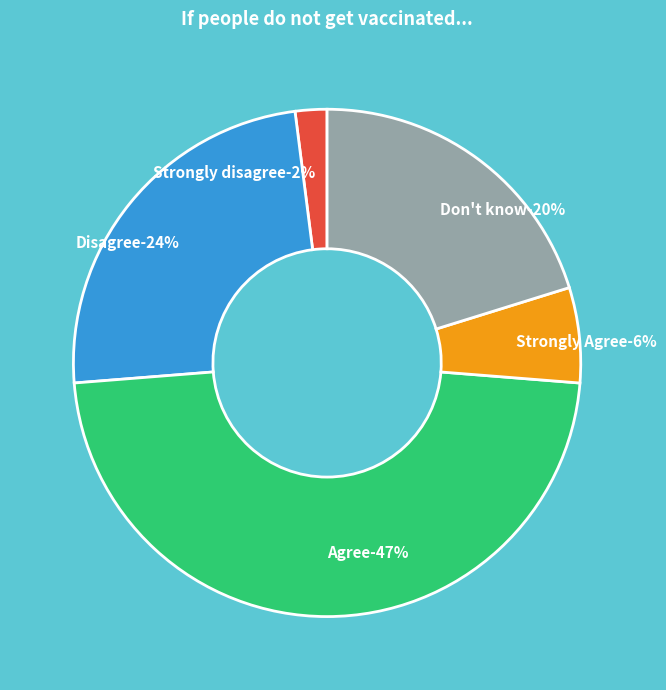

To the nearest percent, what is the difference between the largest and smallest slice percentages?

45%